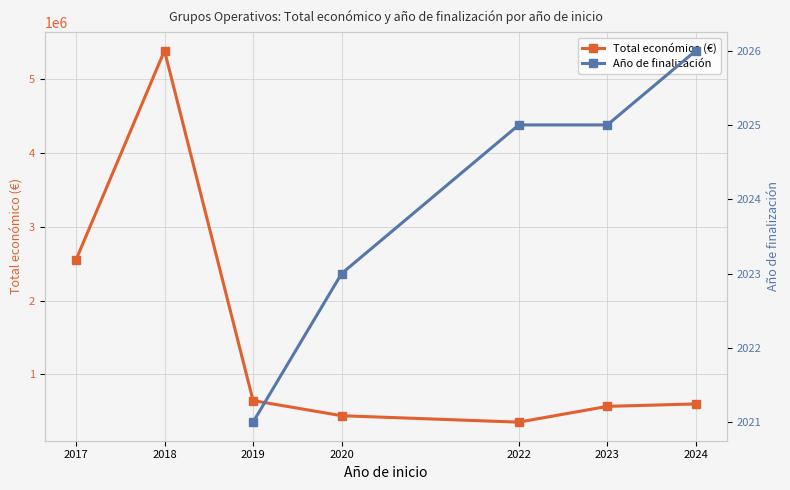

Which series has the widest spread of values?

Total económico (€)